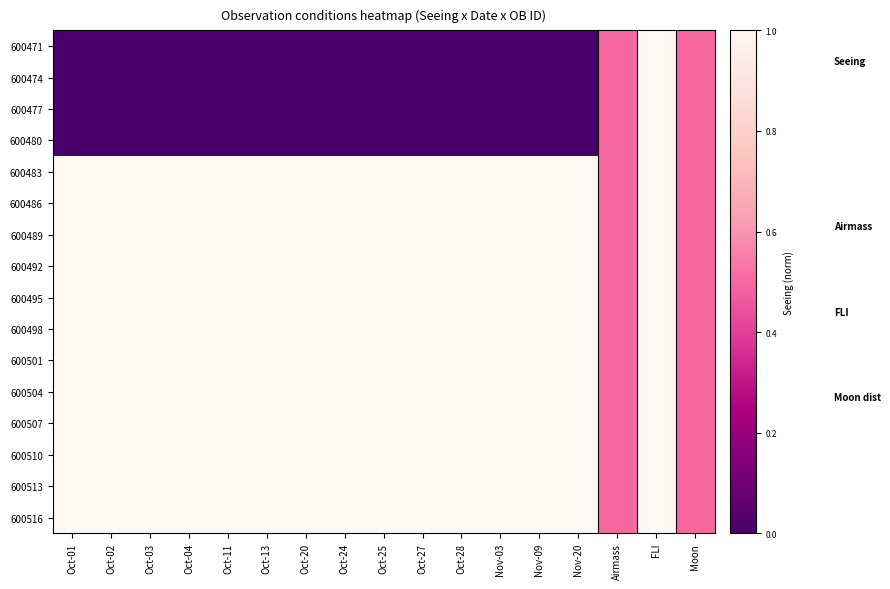

Reading left to right, transcribe all the data shown in this chart.

600471: Oct-01=0.0	Oct-02=0.0	Oct-03=0.0	Oct-04=0.0	Oct-11=0.0	Oct-13=0.0	Oct-20=0.0	Oct-24=0.0	Oct-25=0.0	Oct-27=0.0	Oct-28=0.0	Nov-03=0.0	Nov-09=0.0	Nov-20=0.0	Airmass=0.5	FLI=1.0	Moon=0.5
600474: Oct-01=0.0	Oct-02=0.0	Oct-03=0.0	Oct-04=0.0	Oct-11=0.0	Oct-13=0.0	Oct-20=0.0	Oct-24=0.0	Oct-25=0.0	Oct-27=0.0	Oct-28=0.0	Nov-03=0.0	Nov-09=0.0	Nov-20=0.0	Airmass=0.5	FLI=1.0	Moon=0.5
600477: Oct-01=0.0	Oct-02=0.0	Oct-03=0.0	Oct-04=0.0	Oct-11=0.0	Oct-13=0.0	Oct-20=0.0	Oct-24=0.0	Oct-25=0.0	Oct-27=0.0	Oct-28=0.0	Nov-03=0.0	Nov-09=0.0	Nov-20=0.0	Airmass=0.5	FLI=1.0	Moon=0.5
600480: Oct-01=0.0	Oct-02=0.0	Oct-03=0.0	Oct-04=0.0	Oct-11=0.0	Oct-13=0.0	Oct-20=0.0	Oct-24=0.0	Oct-25=0.0	Oct-27=0.0	Oct-28=0.0	Nov-03=0.0	Nov-09=0.0	Nov-20=0.0	Airmass=0.5	FLI=1.0	Moon=0.5
600483: Oct-01=1.0	Oct-02=1.0	Oct-03=1.0	Oct-04=1.0	Oct-11=1.0	Oct-13=1.0	Oct-20=1.0	Oct-24=1.0	Oct-25=1.0	Oct-27=1.0	Oct-28=1.0	Nov-03=1.0	Nov-09=1.0	Nov-20=1.0	Airmass=0.5	FLI=1.0	Moon=0.5
600486: Oct-01=1.0	Oct-02=1.0	Oct-03=1.0	Oct-04=1.0	Oct-11=1.0	Oct-13=1.0	Oct-20=1.0	Oct-24=1.0	Oct-25=1.0	Oct-27=1.0	Oct-28=1.0	Nov-03=1.0	Nov-09=1.0	Nov-20=1.0	Airmass=0.5	FLI=1.0	Moon=0.5
600489: Oct-01=1.0	Oct-02=1.0	Oct-03=1.0	Oct-04=1.0	Oct-11=1.0	Oct-13=1.0	Oct-20=1.0	Oct-24=1.0	Oct-25=1.0	Oct-27=1.0	Oct-28=1.0	Nov-03=1.0	Nov-09=1.0	Nov-20=1.0	Airmass=0.5	FLI=1.0	Moon=0.5
600492: Oct-01=1.0	Oct-02=1.0	Oct-03=1.0	Oct-04=1.0	Oct-11=1.0	Oct-13=1.0	Oct-20=1.0	Oct-24=1.0	Oct-25=1.0	Oct-27=1.0	Oct-28=1.0	Nov-03=1.0	Nov-09=1.0	Nov-20=1.0	Airmass=0.5	FLI=1.0	Moon=0.5
600495: Oct-01=1.0	Oct-02=1.0	Oct-03=1.0	Oct-04=1.0	Oct-11=1.0	Oct-13=1.0	Oct-20=1.0	Oct-24=1.0	Oct-25=1.0	Oct-27=1.0	Oct-28=1.0	Nov-03=1.0	Nov-09=1.0	Nov-20=1.0	Airmass=0.5	FLI=1.0	Moon=0.5
600498: Oct-01=1.0	Oct-02=1.0	Oct-03=1.0	Oct-04=1.0	Oct-11=1.0	Oct-13=1.0	Oct-20=1.0	Oct-24=1.0	Oct-25=1.0	Oct-27=1.0	Oct-28=1.0	Nov-03=1.0	Nov-09=1.0	Nov-20=1.0	Airmass=0.5	FLI=1.0	Moon=0.5
600501: Oct-01=1.0	Oct-02=1.0	Oct-03=1.0	Oct-04=1.0	Oct-11=1.0	Oct-13=1.0	Oct-20=1.0	Oct-24=1.0	Oct-25=1.0	Oct-27=1.0	Oct-28=1.0	Nov-03=1.0	Nov-09=1.0	Nov-20=1.0	Airmass=0.5	FLI=1.0	Moon=0.5
600504: Oct-01=1.0	Oct-02=1.0	Oct-03=1.0	Oct-04=1.0	Oct-11=1.0	Oct-13=1.0	Oct-20=1.0	Oct-24=1.0	Oct-25=1.0	Oct-27=1.0	Oct-28=1.0	Nov-03=1.0	Nov-09=1.0	Nov-20=1.0	Airmass=0.5	FLI=1.0	Moon=0.5
600507: Oct-01=1.0	Oct-02=1.0	Oct-03=1.0	Oct-04=1.0	Oct-11=1.0	Oct-13=1.0	Oct-20=1.0	Oct-24=1.0	Oct-25=1.0	Oct-27=1.0	Oct-28=1.0	Nov-03=1.0	Nov-09=1.0	Nov-20=1.0	Airmass=0.5	FLI=1.0	Moon=0.5
600510: Oct-01=1.0	Oct-02=1.0	Oct-03=1.0	Oct-04=1.0	Oct-11=1.0	Oct-13=1.0	Oct-20=1.0	Oct-24=1.0	Oct-25=1.0	Oct-27=1.0	Oct-28=1.0	Nov-03=1.0	Nov-09=1.0	Nov-20=1.0	Airmass=0.5	FLI=1.0	Moon=0.5
600513: Oct-01=1.0	Oct-02=1.0	Oct-03=1.0	Oct-04=1.0	Oct-11=1.0	Oct-13=1.0	Oct-20=1.0	Oct-24=1.0	Oct-25=1.0	Oct-27=1.0	Oct-28=1.0	Nov-03=1.0	Nov-09=1.0	Nov-20=1.0	Airmass=0.5	FLI=1.0	Moon=0.5
600516: Oct-01=1.0	Oct-02=1.0	Oct-03=1.0	Oct-04=1.0	Oct-11=1.0	Oct-13=1.0	Oct-20=1.0	Oct-24=1.0	Oct-25=1.0	Oct-27=1.0	Oct-28=1.0	Nov-03=1.0	Nov-09=1.0	Nov-20=1.0	Airmass=0.5	FLI=1.0	Moon=0.5